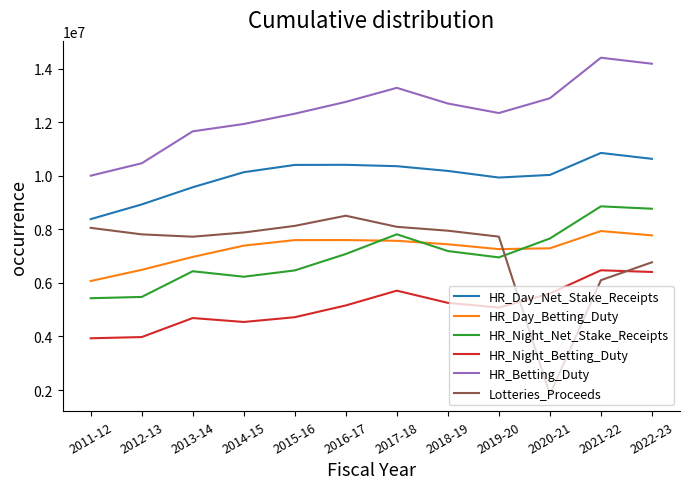

What is the maximum value for HR_Night_Net_Stake_Receipts?

8857663